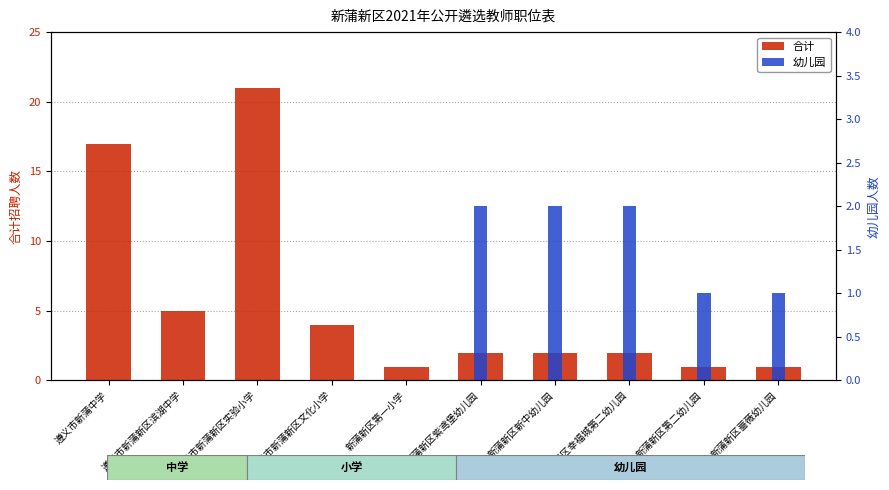

Does the chart contain stacked bars?

No